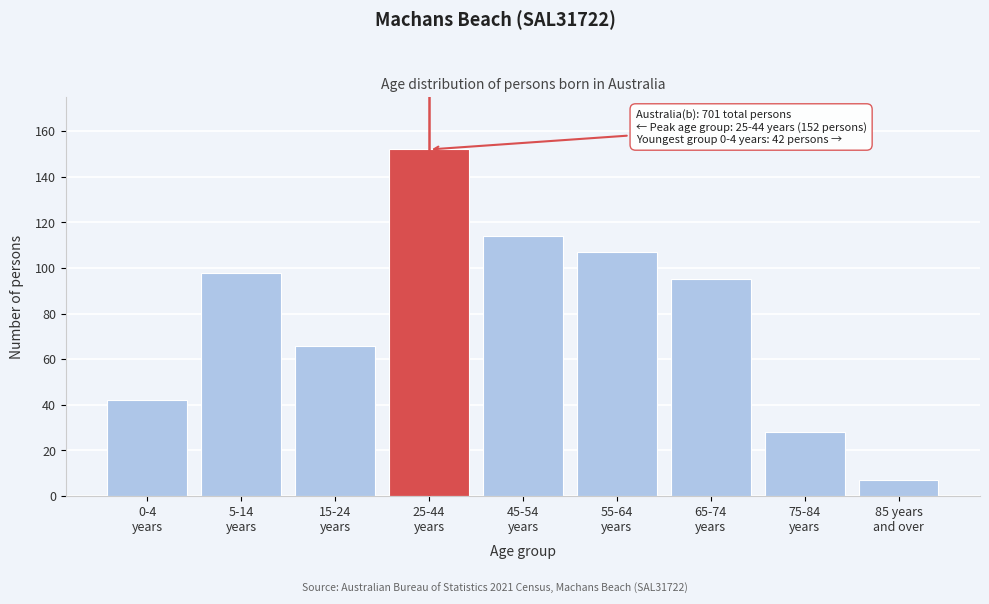

Reading left to right, extract all data points from this chart.

42	98	66	152	114	107	95	28	7